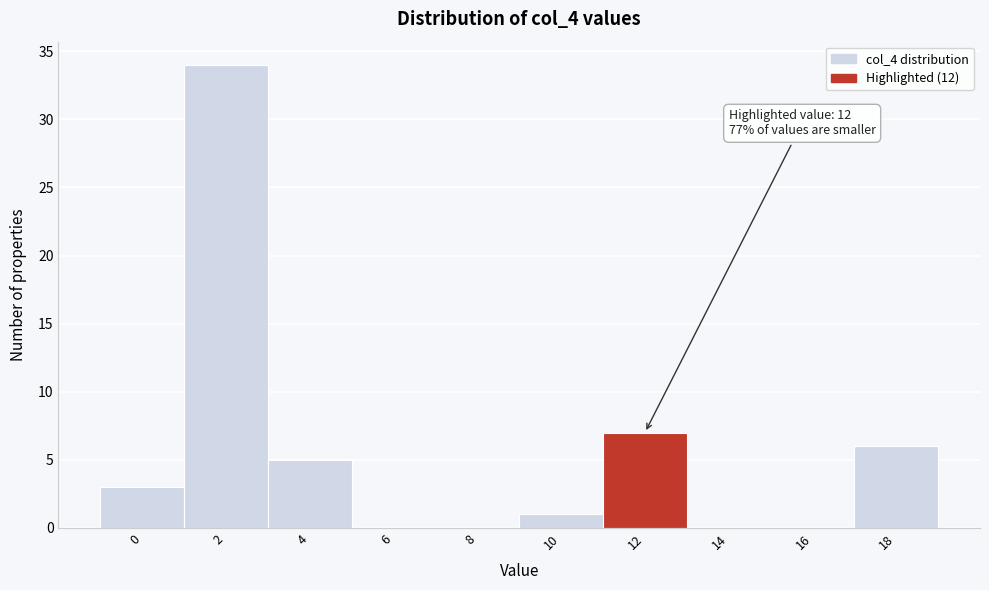

Reading left to right, what are all the values shown in this chart?

0=3	2=34	4=5	6=0	8=0	10=1	12=7	14=0	16=0	18=6